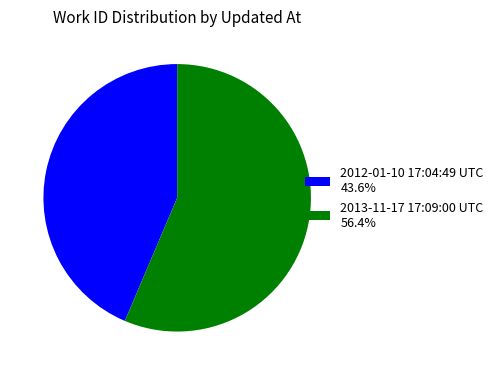

Is the sum of 2012-01-10 17:04:49 UTC 43.6% and 2013-11-17 17:09:00 UTC 56.4% greater than half?

Yes